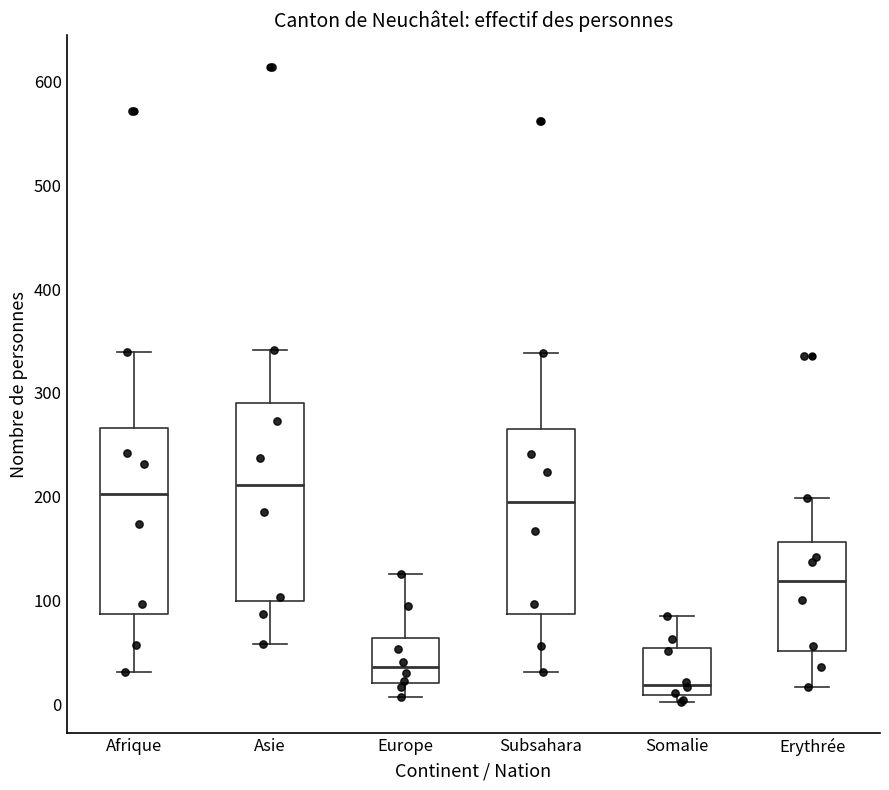

Where does the median line of the box for Subsahara sit on the y-axis? The values are not printed on the chart, so give them approximately, as read against the axis.

200